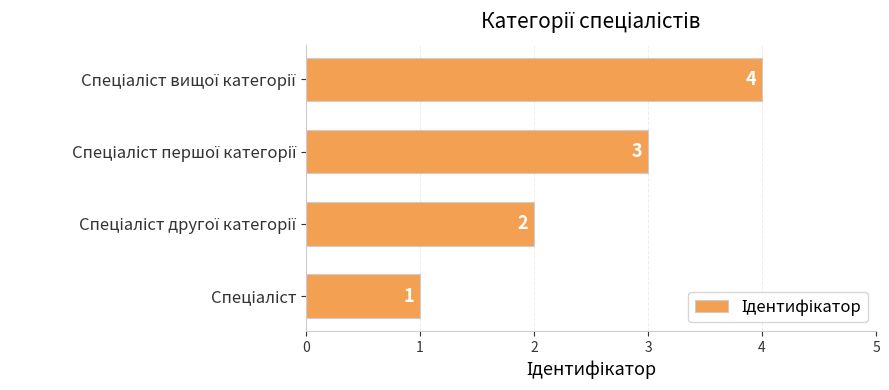

What is the greatest value displayed?

4